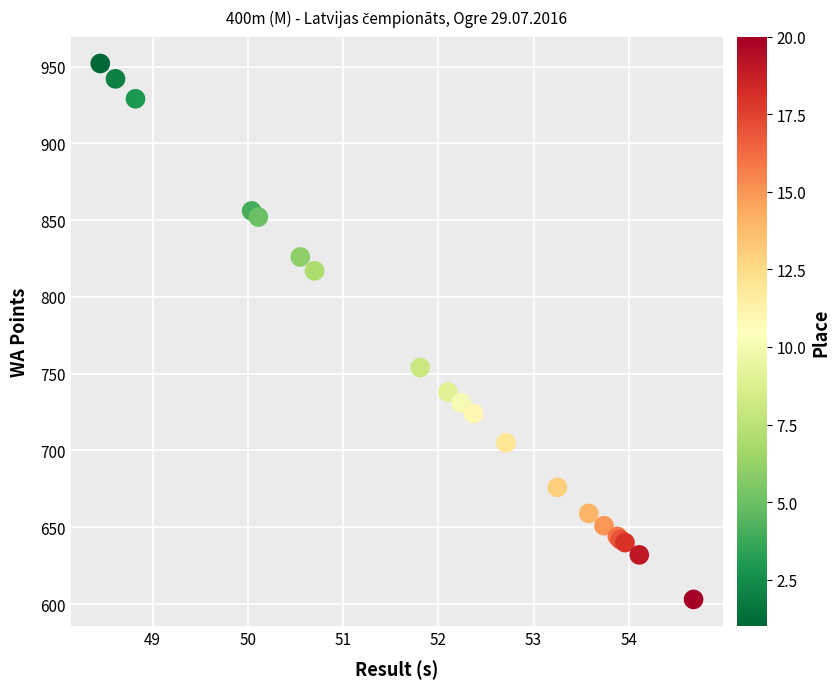

What Y value in the scatter plot is closest to 777?

754